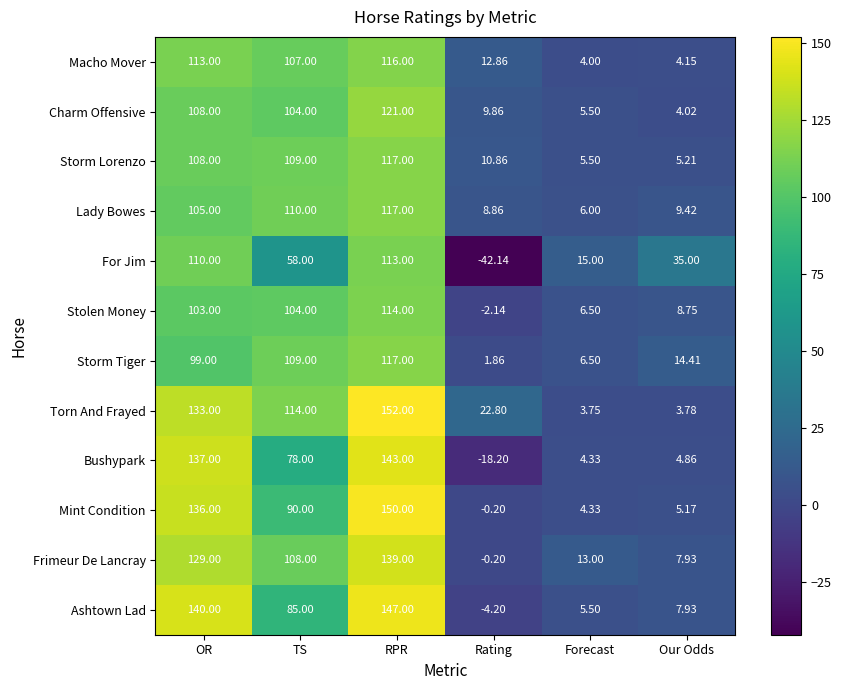

Between Rating and Our Odds, which series saw the biggest shift?

For Jim